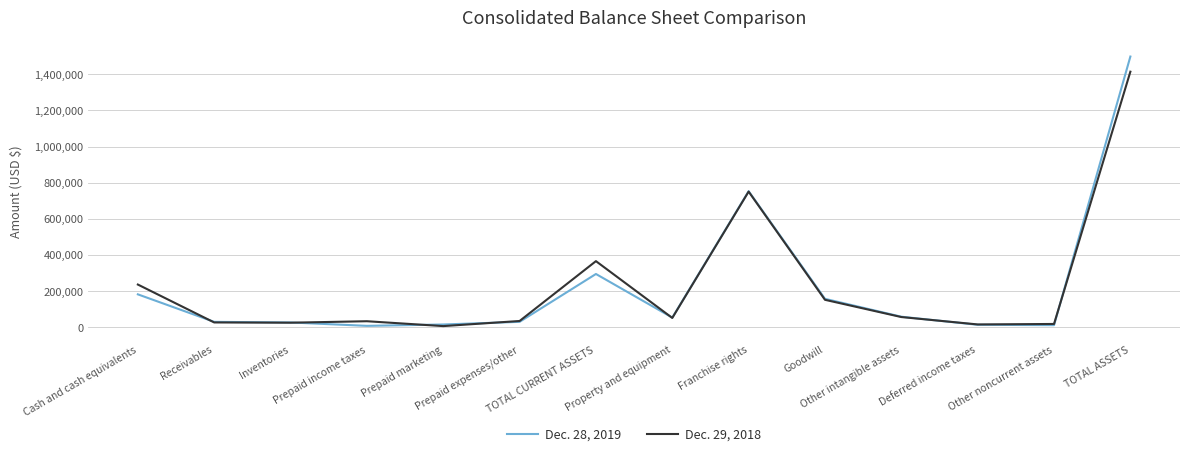

At which label does Dec. 28, 2019 first exceed 54066?

Cash and cash equivalents